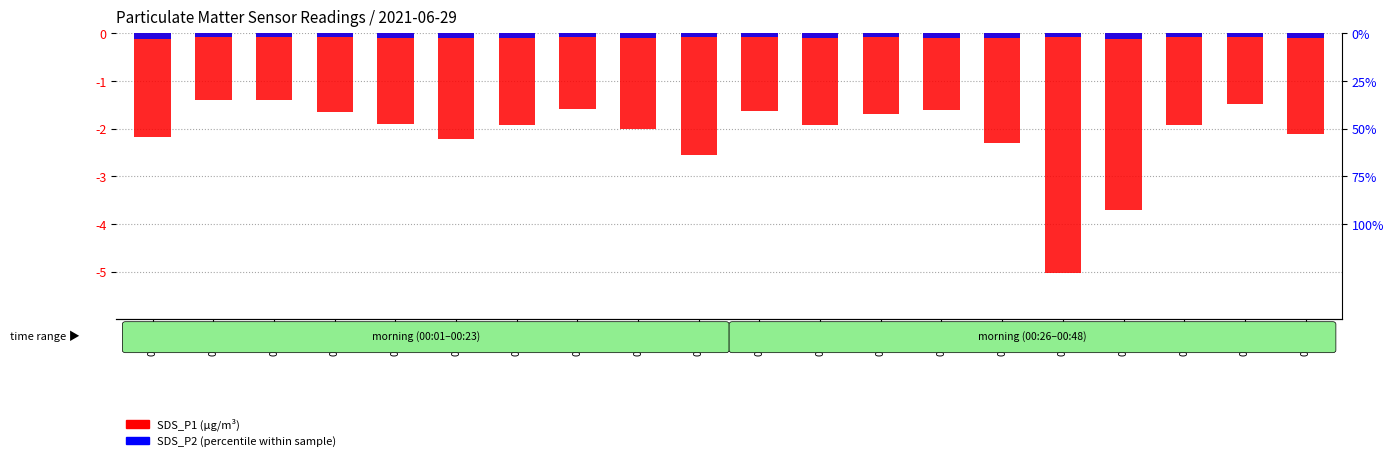

What is the sum of the SDS_P1 (particle count) values at 00:14 and 00:40?

-5.9